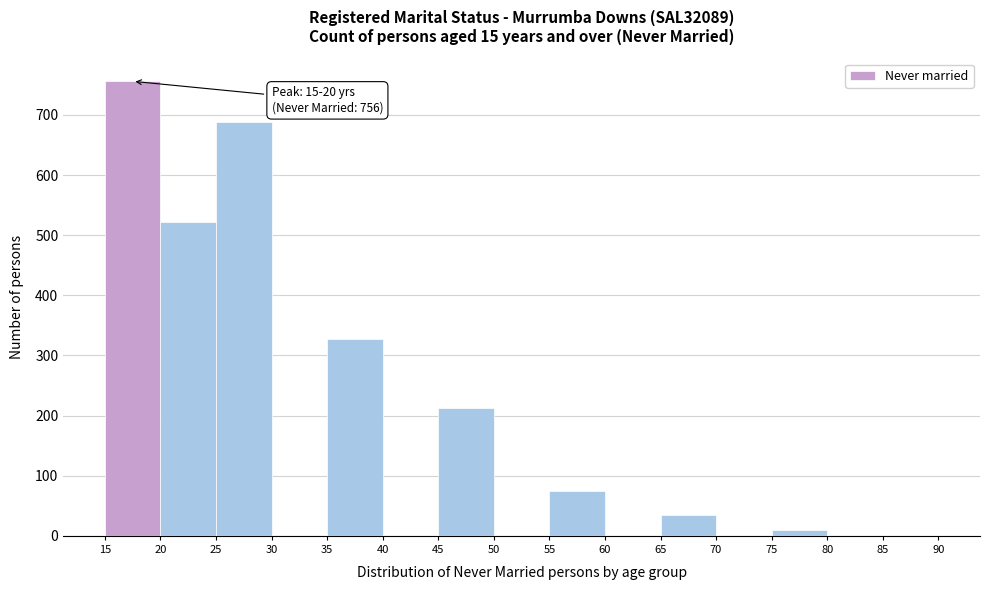

Over which range of the x-axis is the bar tallest?

15 to 20